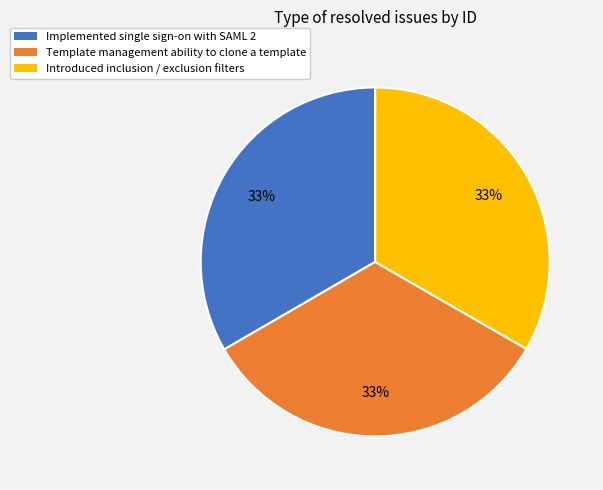

Approximately how many times larger is the value at Implemented single sign-on with SAML 2 compared to Template management ability to clone a template?

1.0